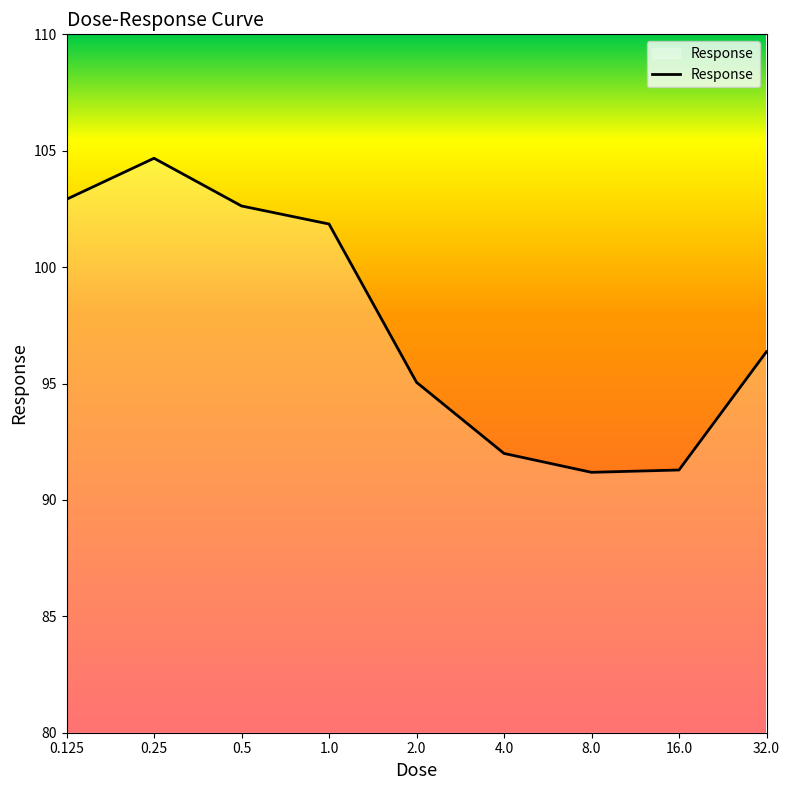

What is the greatest value displayed?

104.7